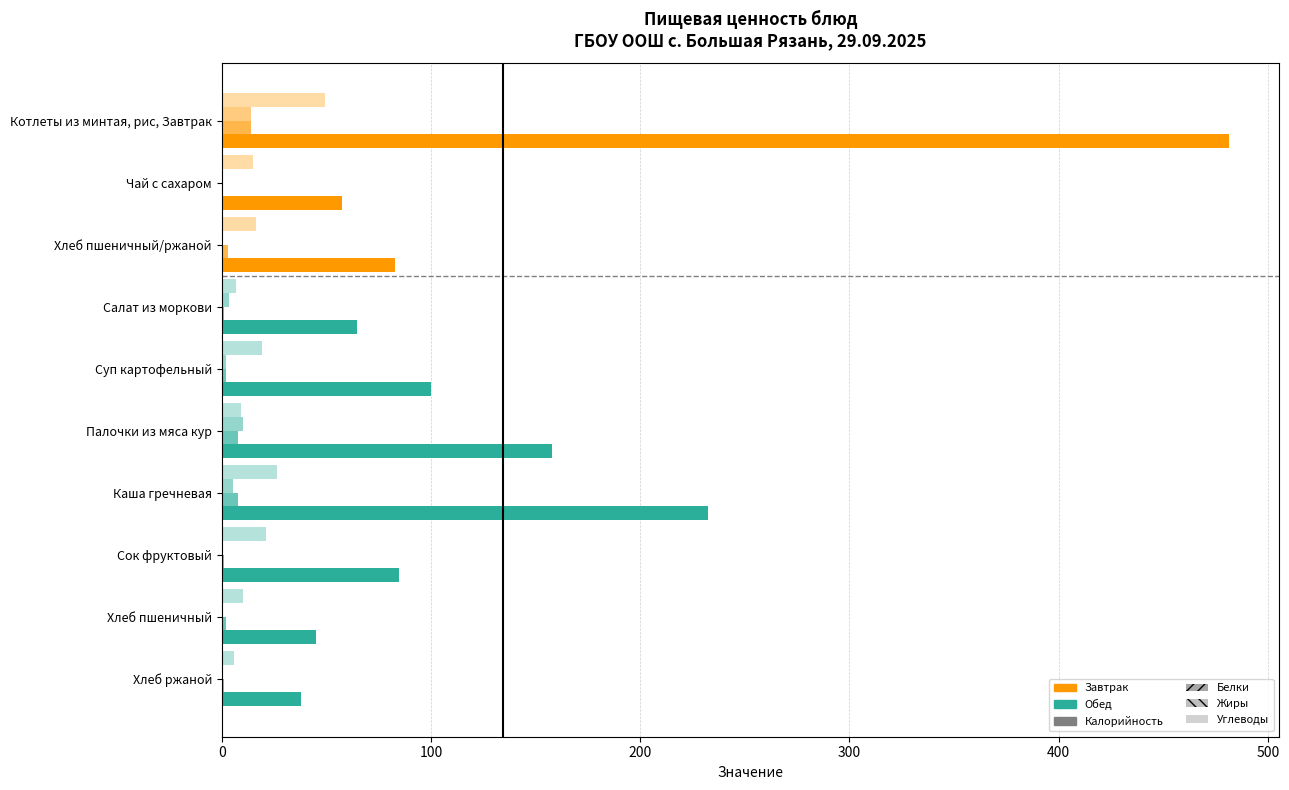

How many data points does each series have?

10